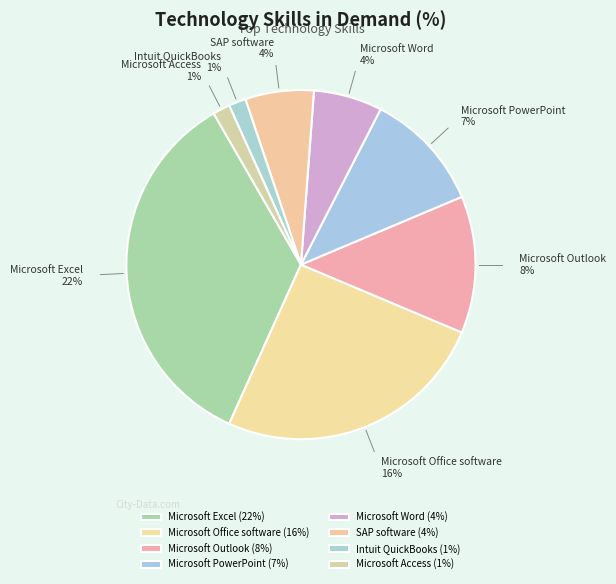

Do Microsoft Outlook and Microsoft Access together represent more than half of the pie?

No